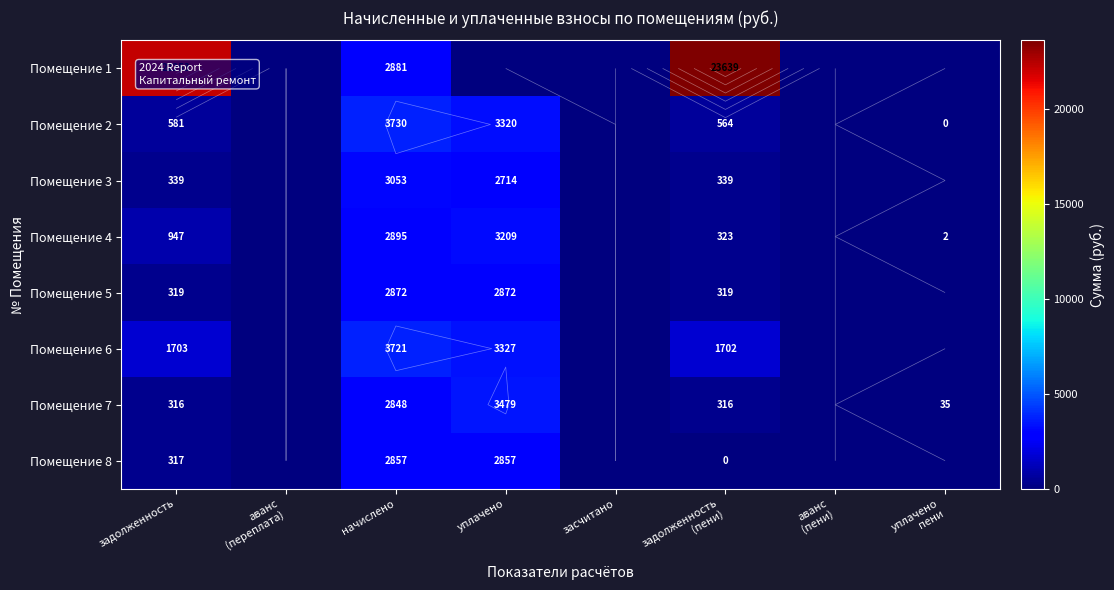

Which label corresponds to the largest value in the chart?

задолженность
(пени)